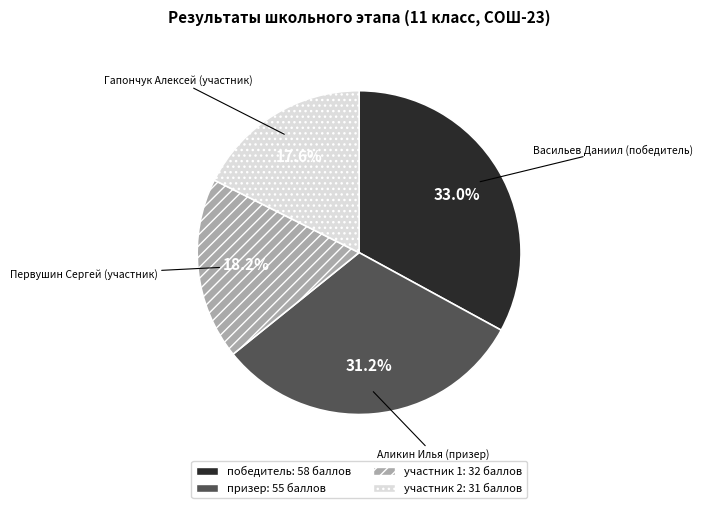

Is there a majority slice in this chart?

No